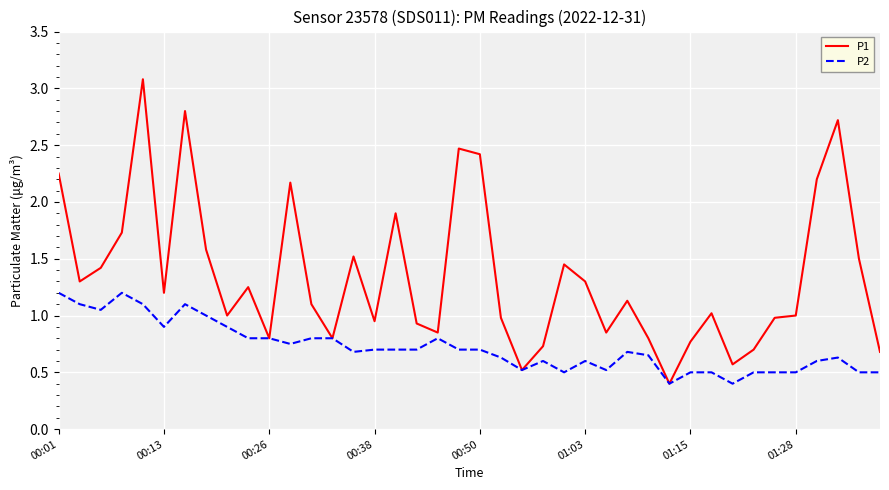

What is the lowest value of the P1 series?

0.4